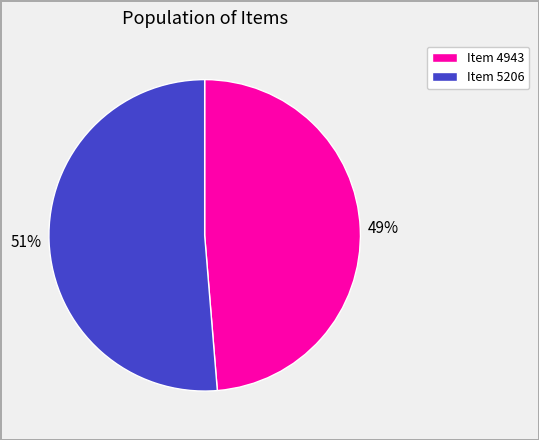

Which slice is the smallest?

Item 4943